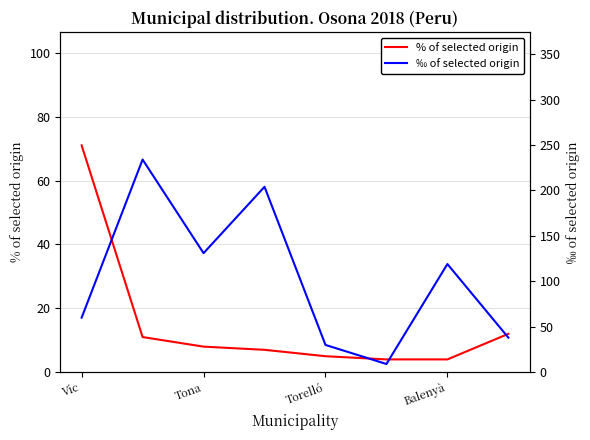

The % of selected origin series shows 4 at Balenyà. True or false?

True